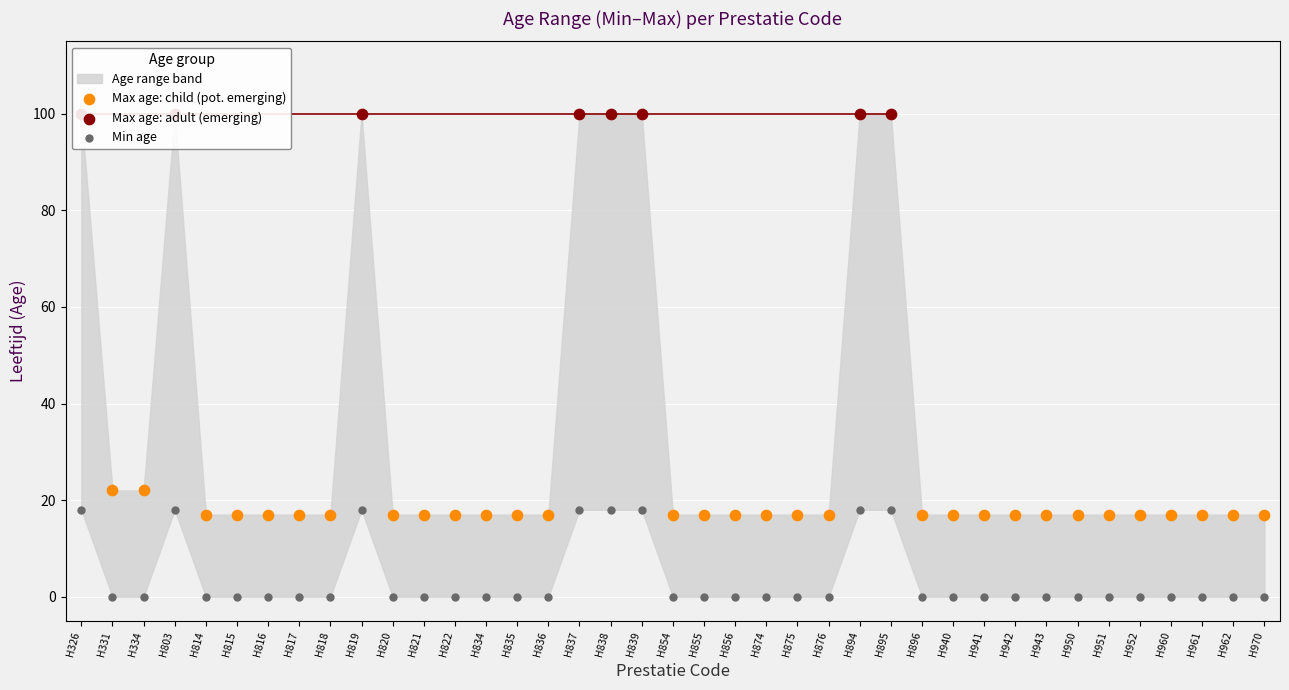

What is the change in value from H817 to H837?

+18